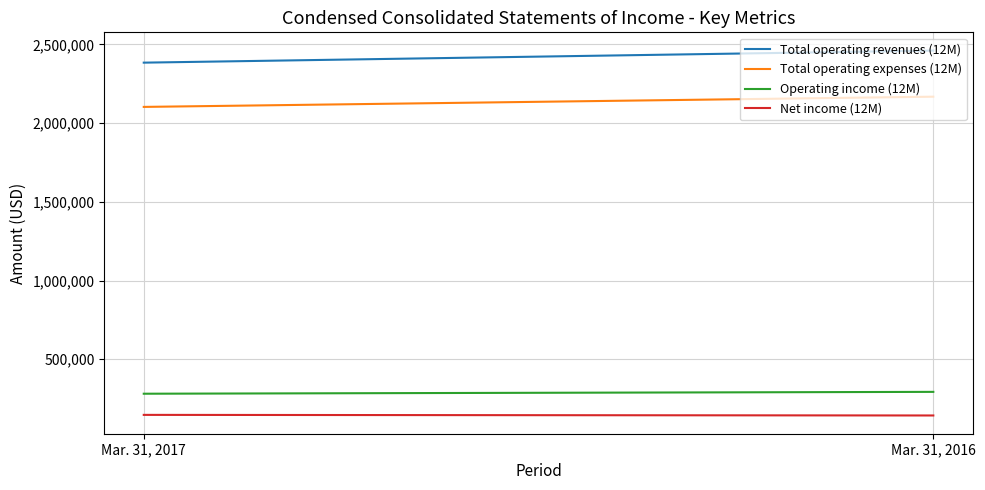

Reading right to left, what are all the values shown in this chart?

Total operating revenues (12M): Mar. 31, 2016=2460653	Mar. 31, 2017=2383979
Total operating expenses (12M): Mar. 31, 2016=2167781	Mar. 31, 2017=2102869
Operating income (12M): Mar. 31, 2016=292872	Mar. 31, 2017=281110
Net income (12M): Mar. 31, 2016=142906	Mar. 31, 2017=146705